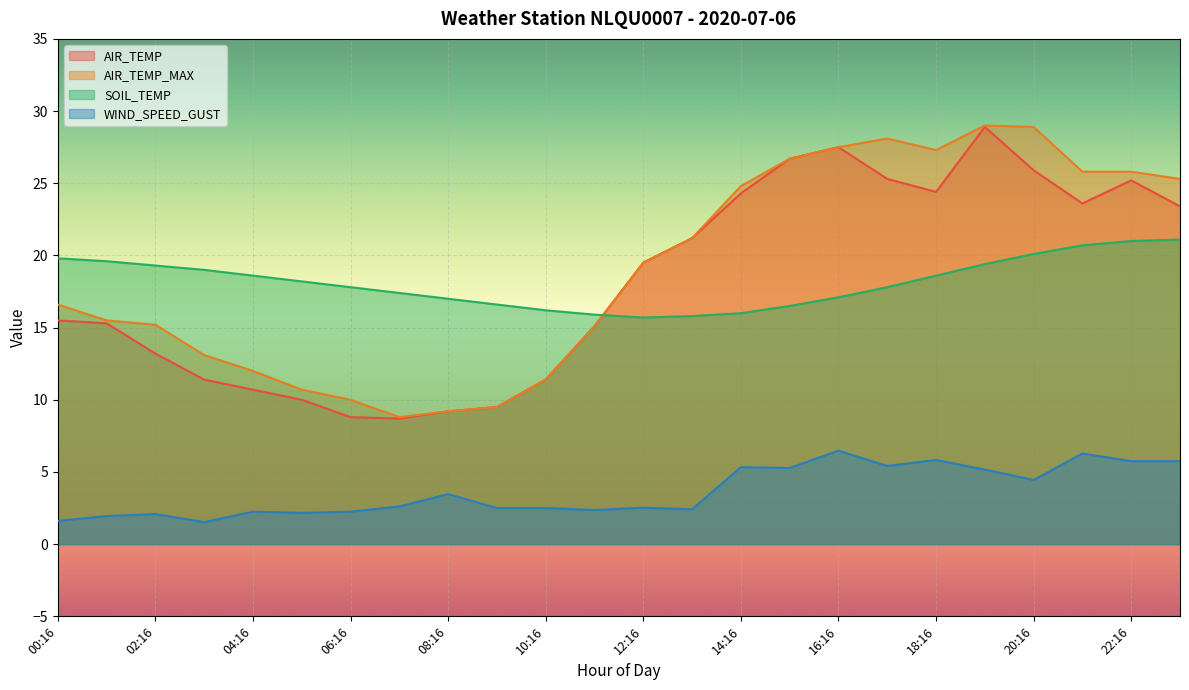

The SOIL_TEMP series shows 31.6 at 18:16. True or false?

False